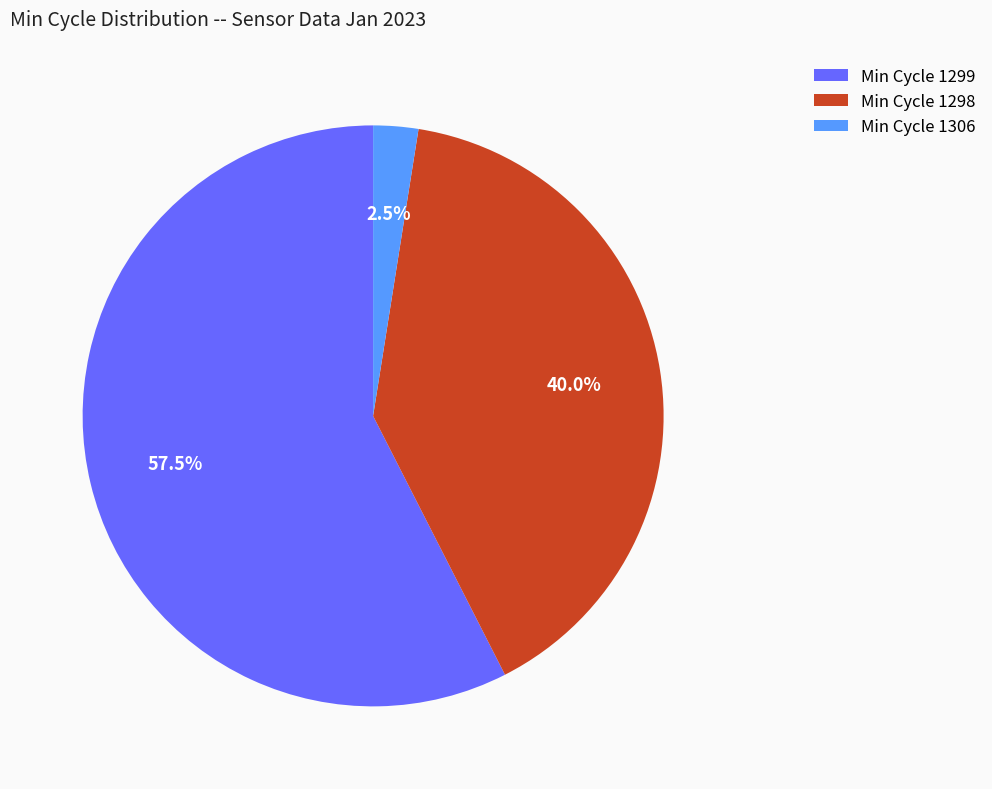

To the nearest percent, what is the average slice percentage?

33%